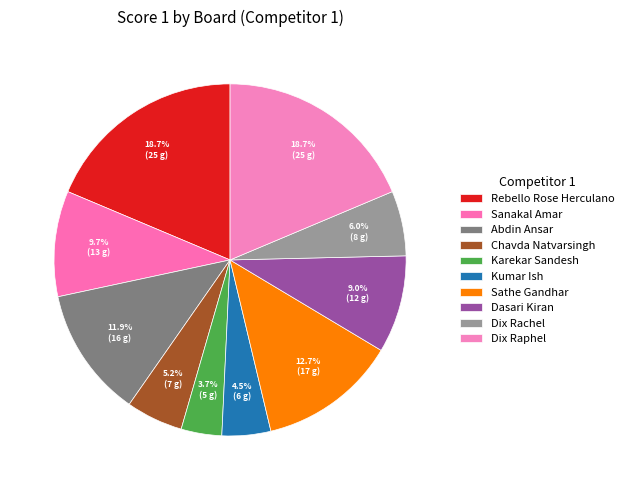

What is the smallest slice in the pie chart?

Karekar Sandesh